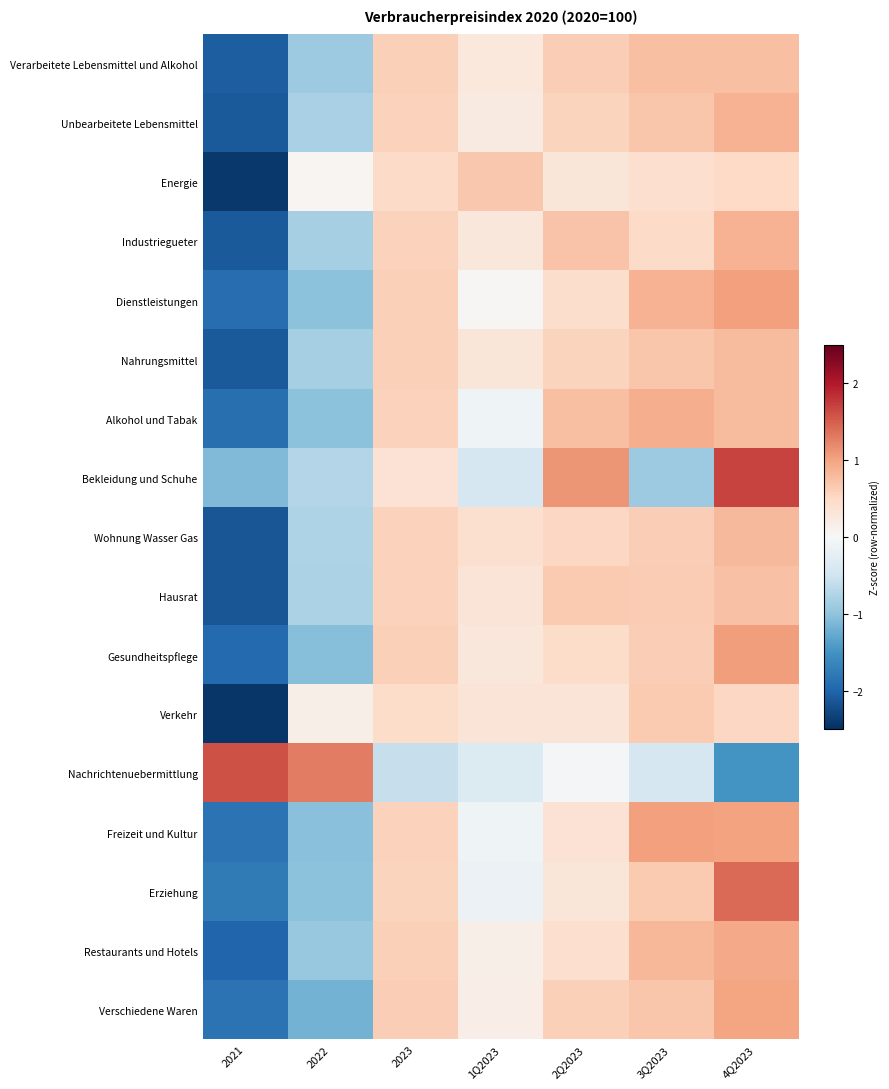

At which category does the chart reach its minimum across all series?

2021